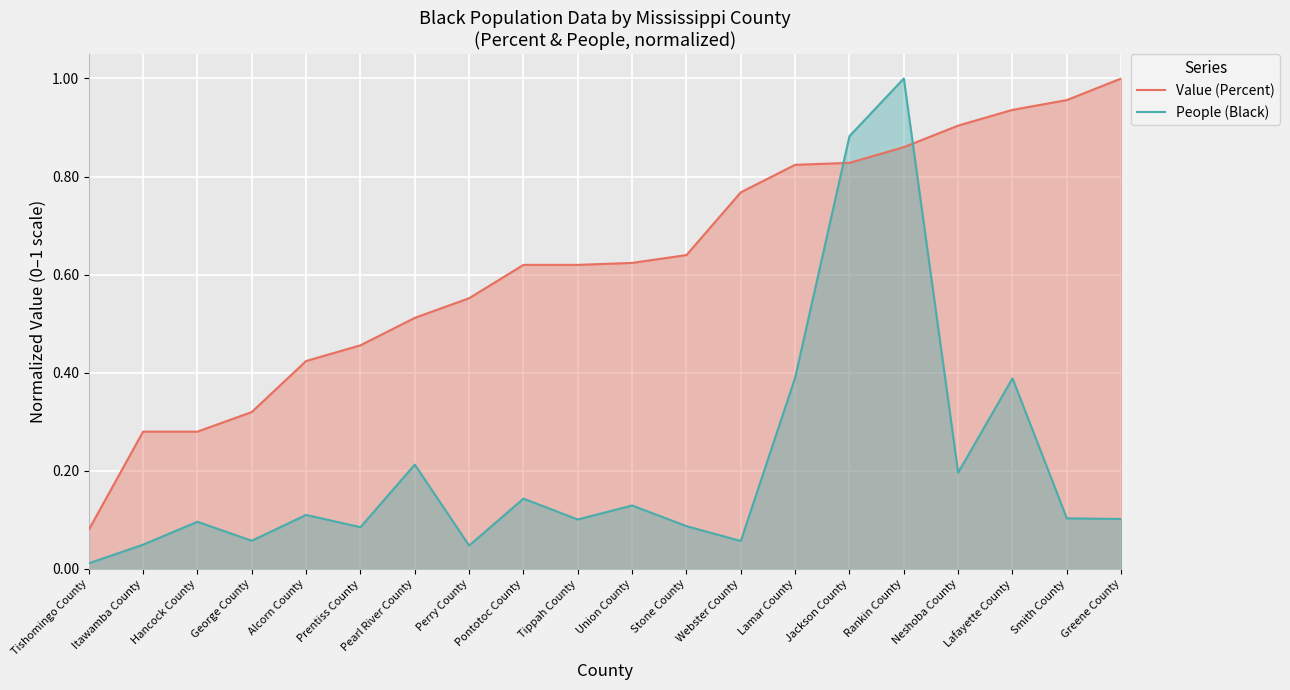

Reading right to left, what are all the values shown in this chart?

Value (Percent): Greene County=1.0	Smith County=1.0	Lafayette County=0.9	Neshoba County=0.9	Rankin County=0.9	Jackson County=0.8	Lamar County=0.8	Webster County=0.8	Stone County=0.6	Union County=0.6	Tippah County=0.6	Pontotoc County=0.6	Perry County=0.6	Pearl River County=0.5	Prentiss County=0.5	Alcorn County=0.4	George County=0.3	Hancock County=0.3	Itawamba County=0.3	Tishomingo County=0.1
People (Black): Greene County=0.1	Smith County=0.1	Lafayette County=0.4	Neshoba County=0.2	Rankin County=1.0	Jackson County=0.9	Lamar County=0.4	Webster County=0.1	Stone County=0.1	Union County=0.1	Tippah County=0.1	Pontotoc County=0.1	Perry County=0.0	Pearl River County=0.2	Prentiss County=0.1	Alcorn County=0.1	George County=0.1	Hancock County=0.1	Itawamba County=0.0	Tishomingo County=0.0